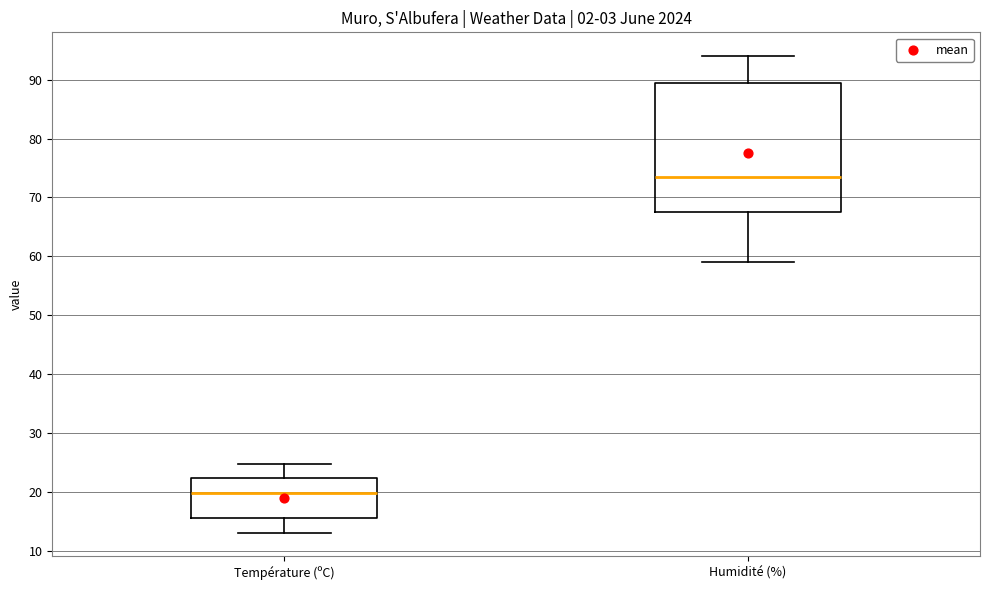

Which box's median line is the highest?

Humidité (%)